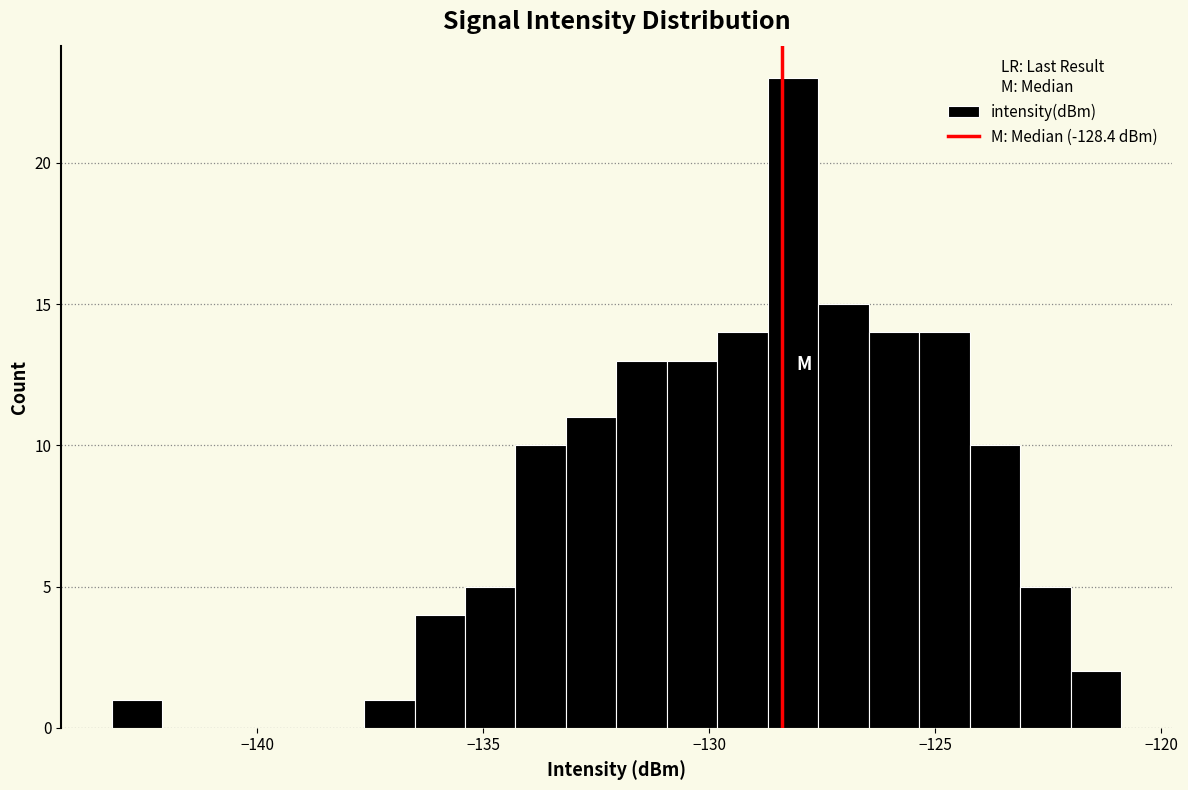

Read against the x-axis, roughly where is the centre of the tallest bar?

-128.0